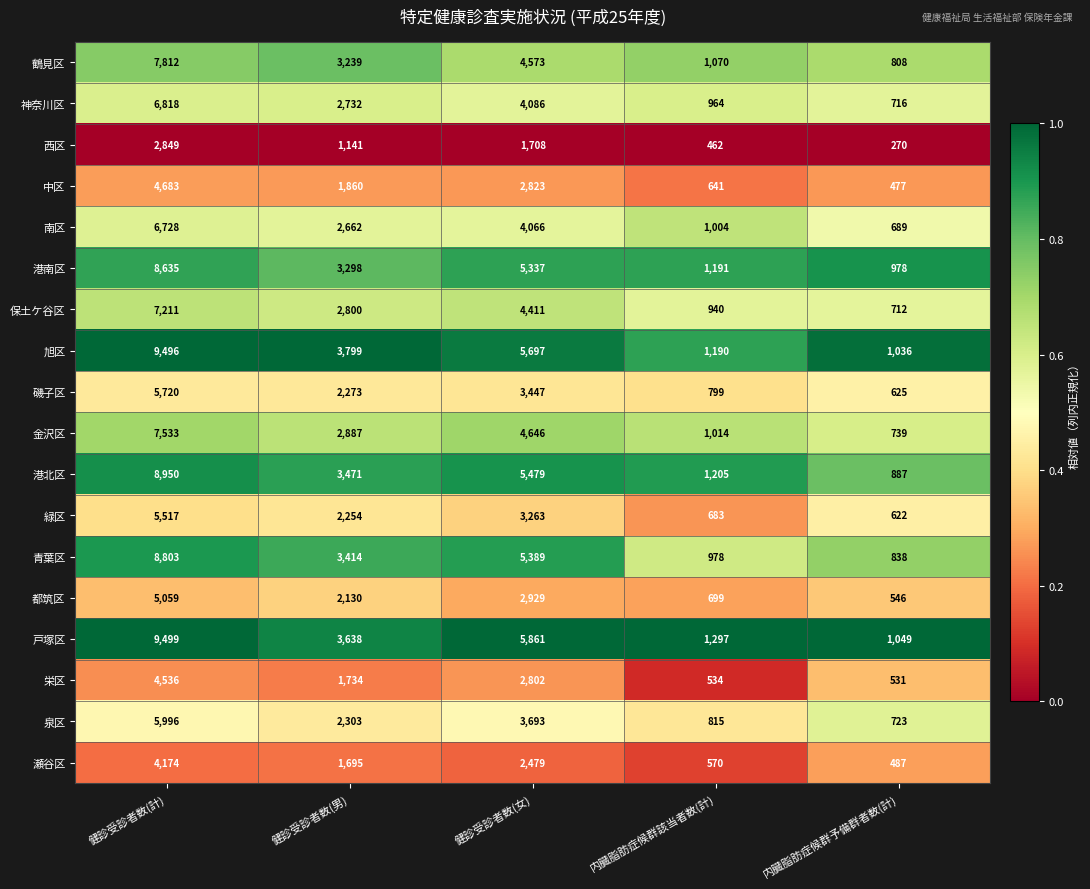

List the labels in order of 緑区 value, largest first.

健診受診者数(計), 健診受診者数(女), 健診受診者数(男), 内臓脂肪症候群該当者数(計), 内臓脂肪症候群予備群者数(計)